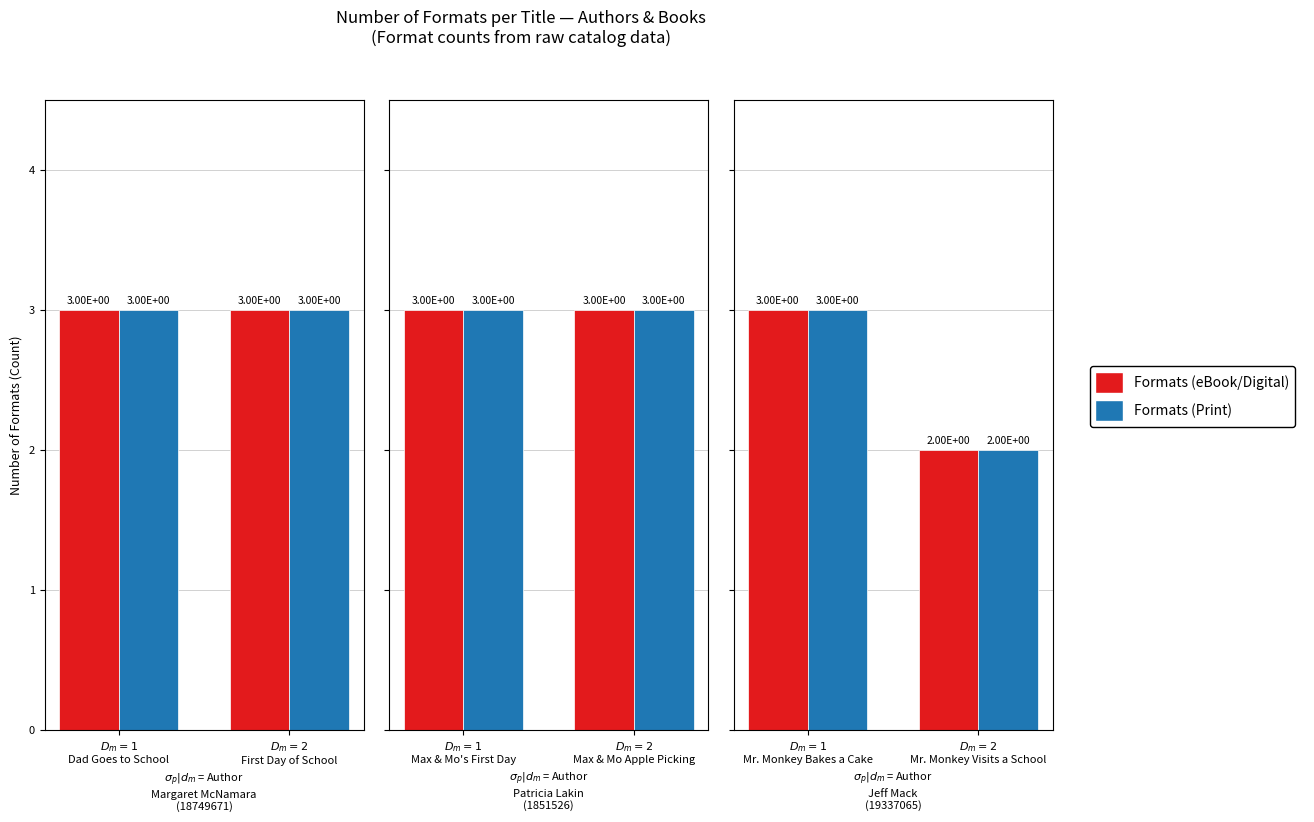

Rank the series at $D_m=1$ Mr. Monkey Bakes a Cake from highest to lowest value.

Formats (eBook/Digital), Formats (Print)